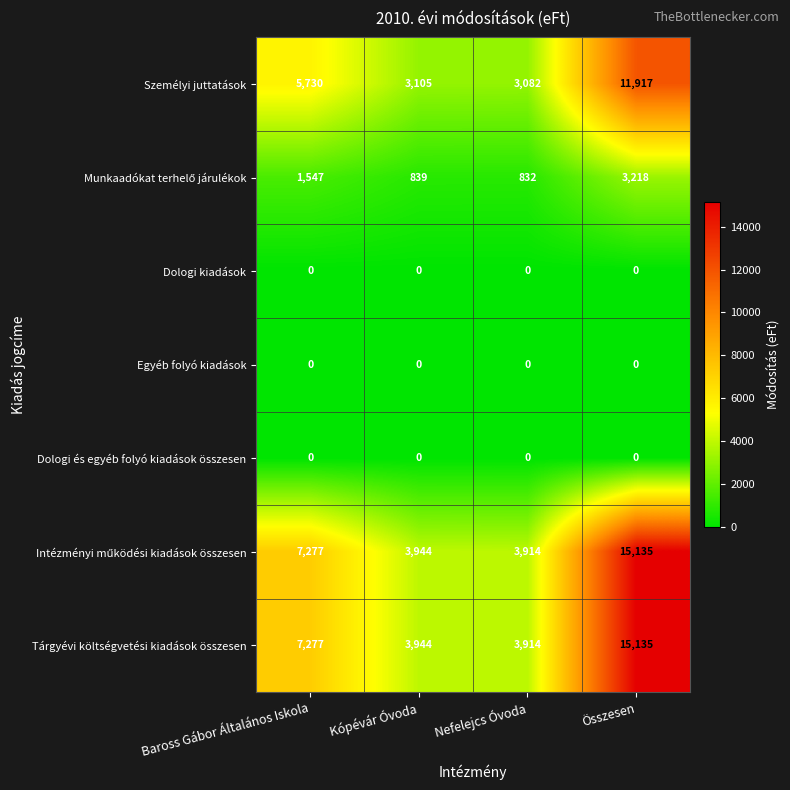

What is the total value across all series at Baross Gábor Általános Iskola?

21831